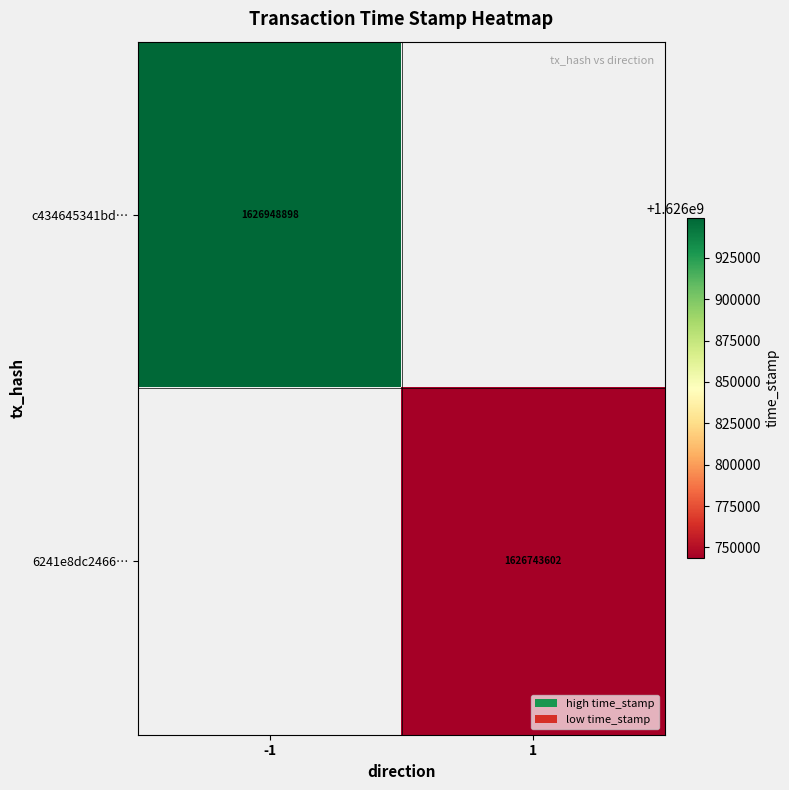

The c434645341bd… series shows 1626948898 at -1. True or false?

True